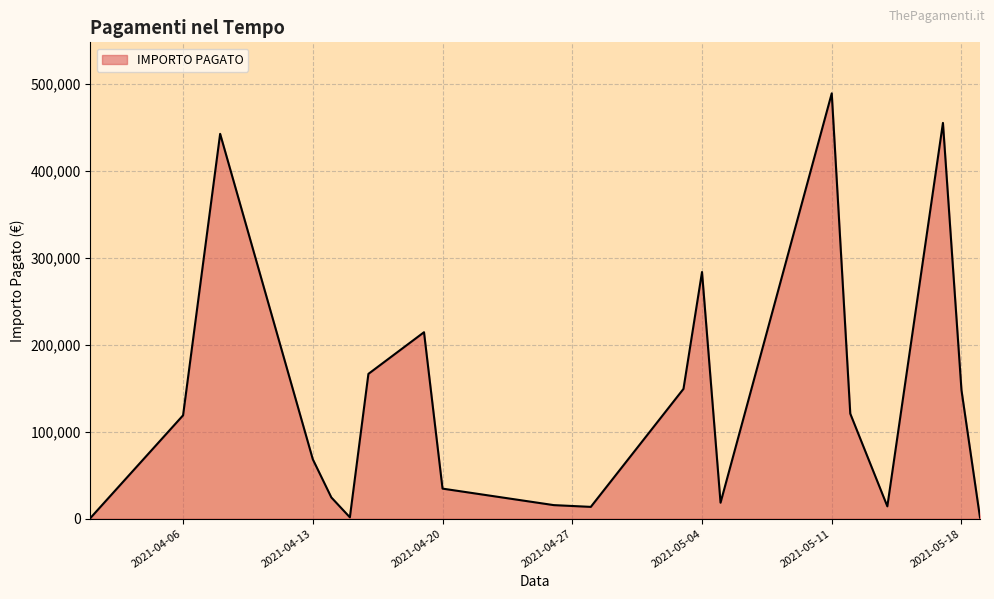

What is the difference between the second highest and minimum values?

454691.0